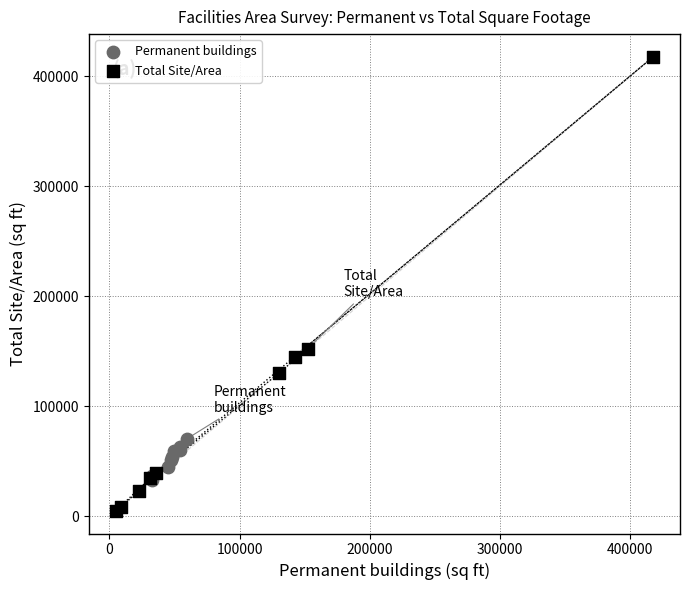

What are all the series names shown in the legend?

Permanent buildings, Total Site/Area